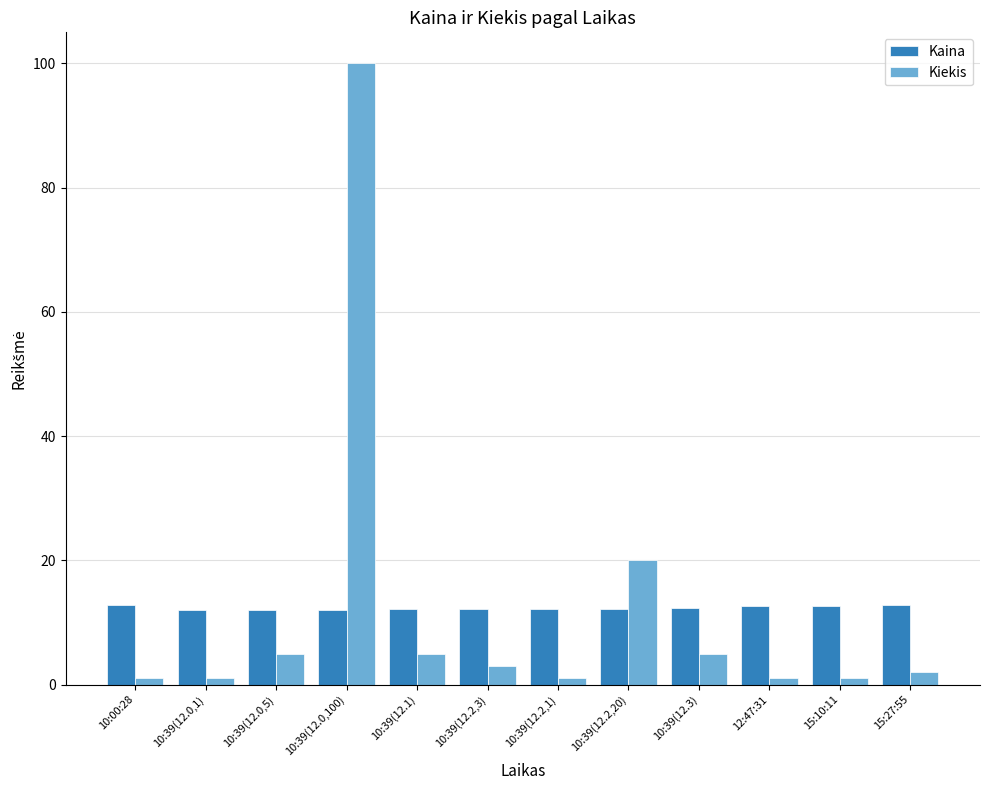

Between 10:39(12.3) and 15:10:11, which series saw the biggest shift?

Kiekis